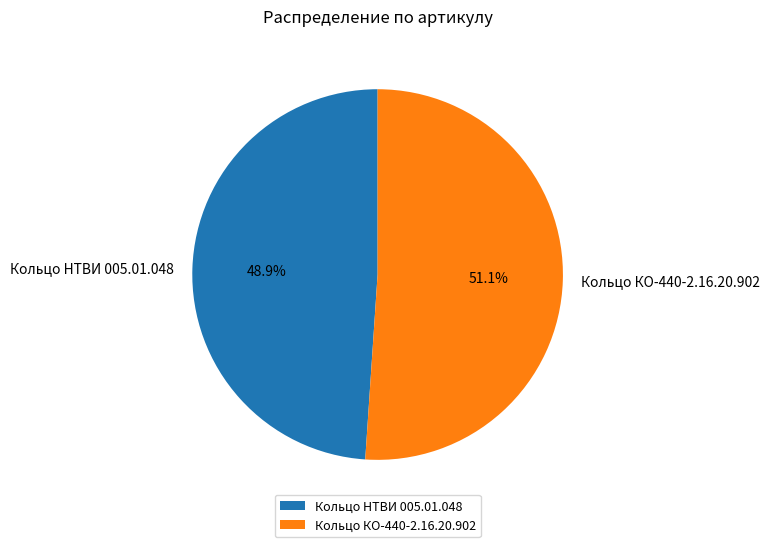

To the nearest percent, what portion does Кольцо КО-440-2.16.20.902 represent?

51%